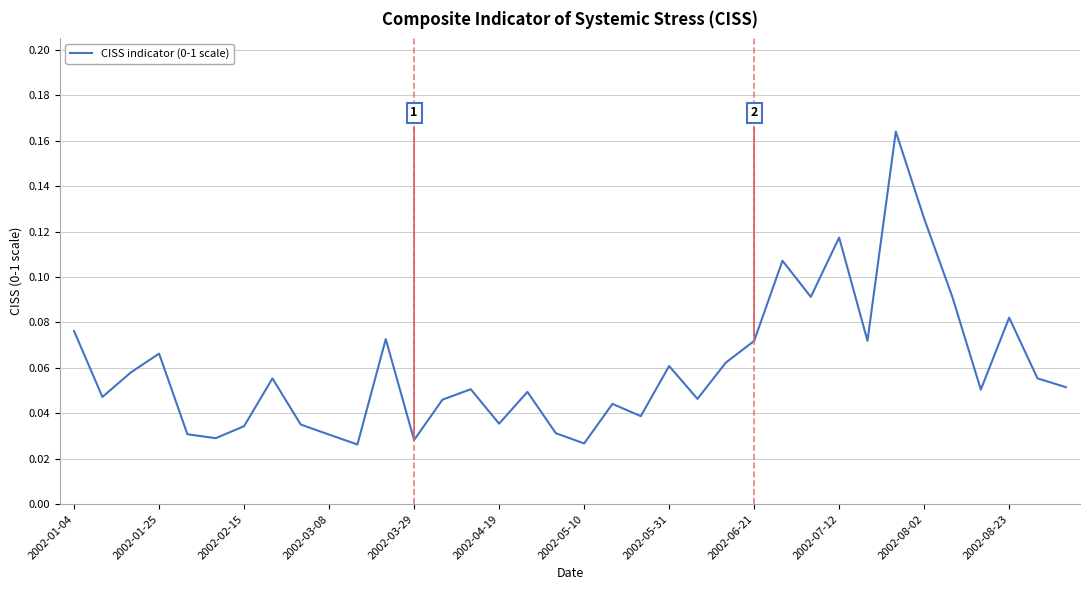

Does the chart have visible grid lines?

Yes